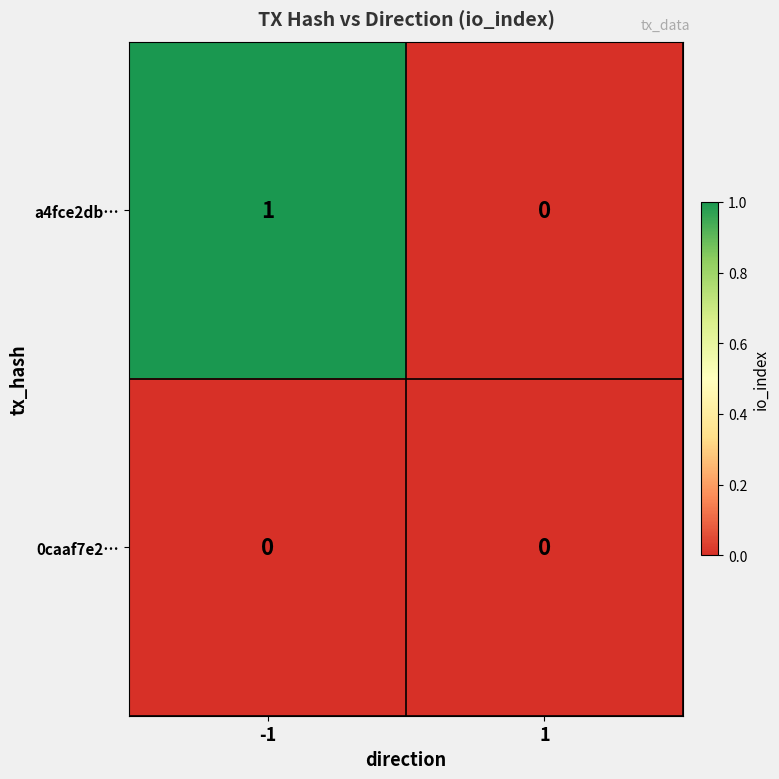

True or false: a4fce2db… has a value of 1 at 1.

False